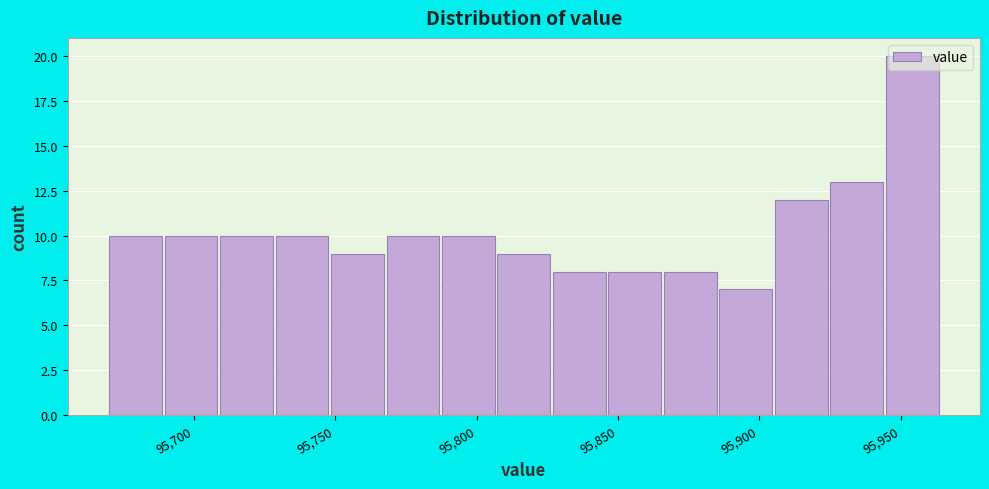

Read against the x-axis, roughly where is the centre of the tallest bar?

95955